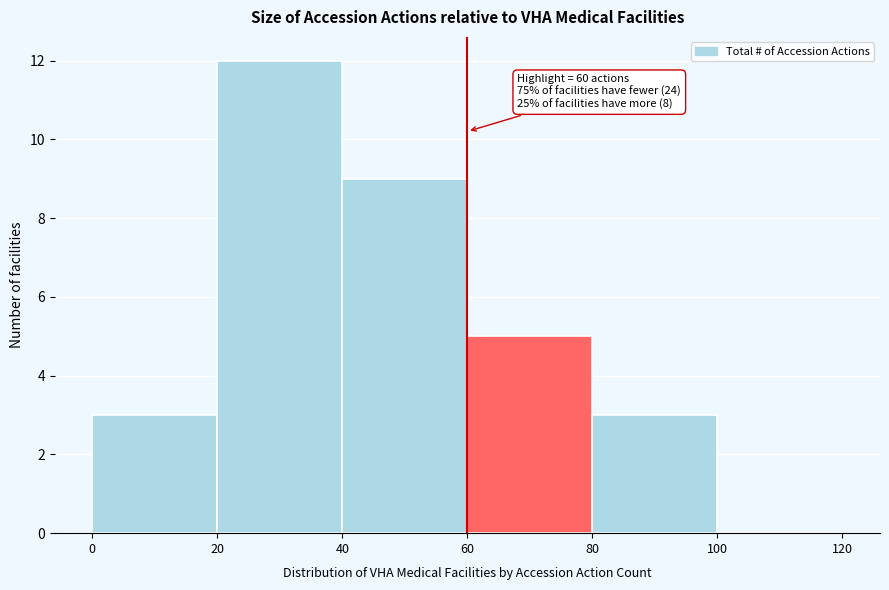

Over which range of the x-axis is the bar tallest?

20 to 40